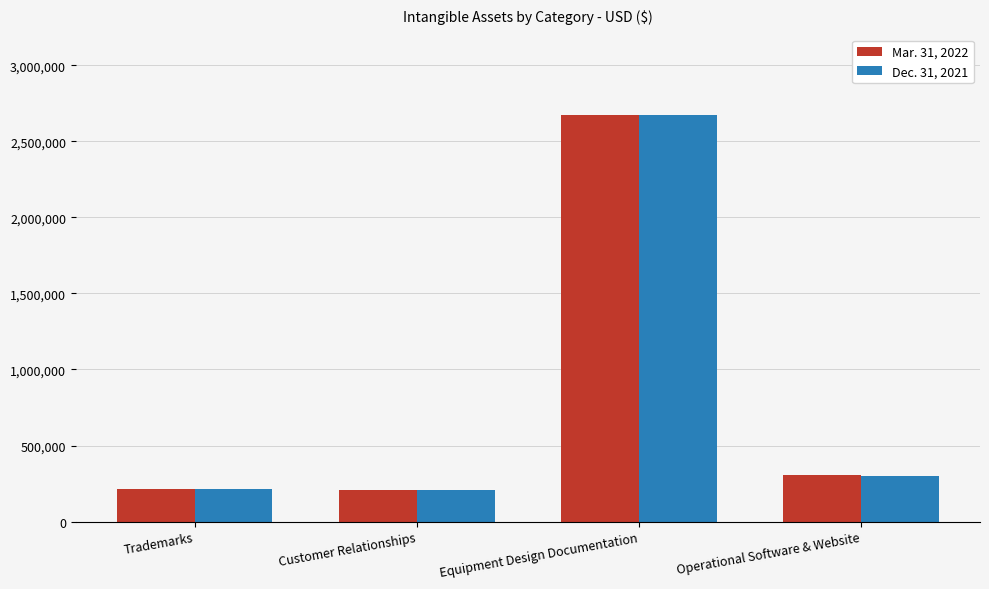

What is the highest value of the Dec. 31, 2021 series?

2675000